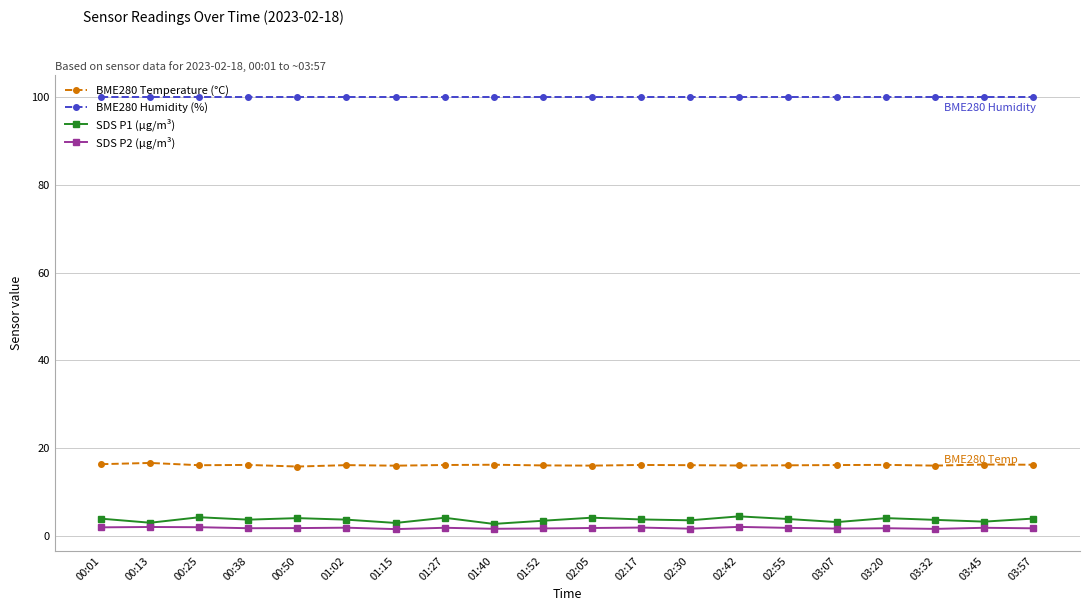

What is the lowest value of the BME280 Humidity (%) series?

100.0